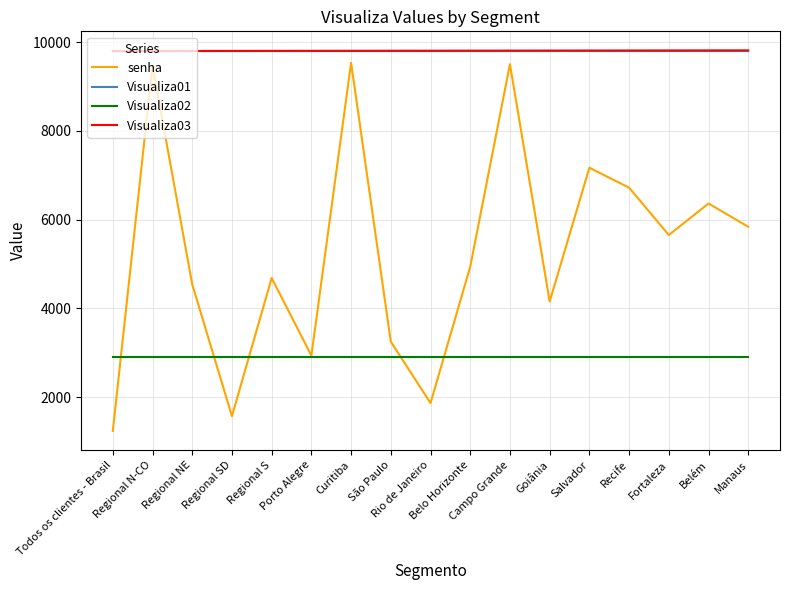

The Visualiza03 series shows 5560 at Goiânia. True or false?

False